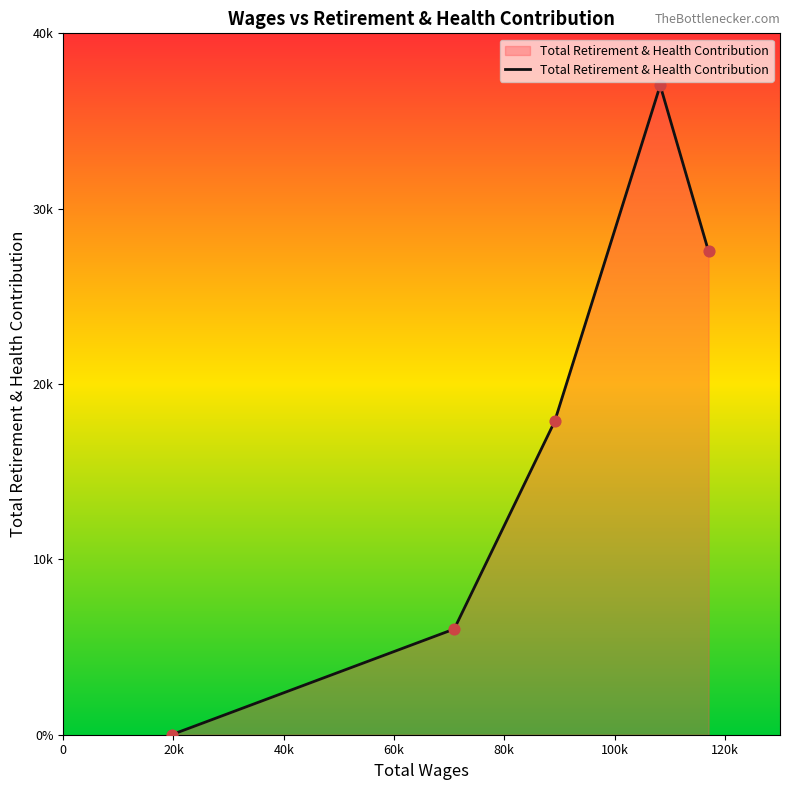

Does the chart have visible grid lines?

No